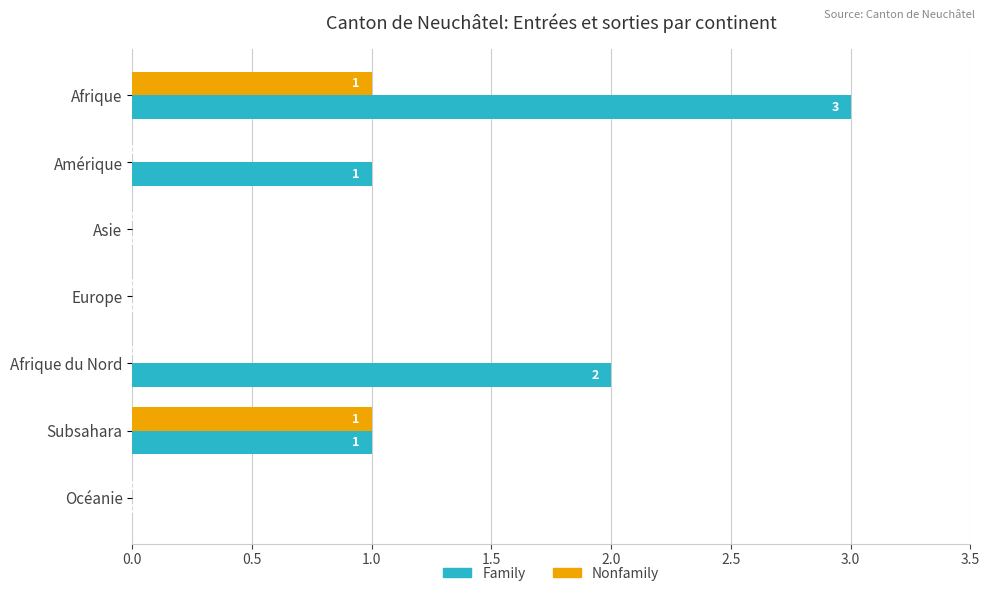

Which series has the largest range (max minus min)?

Family